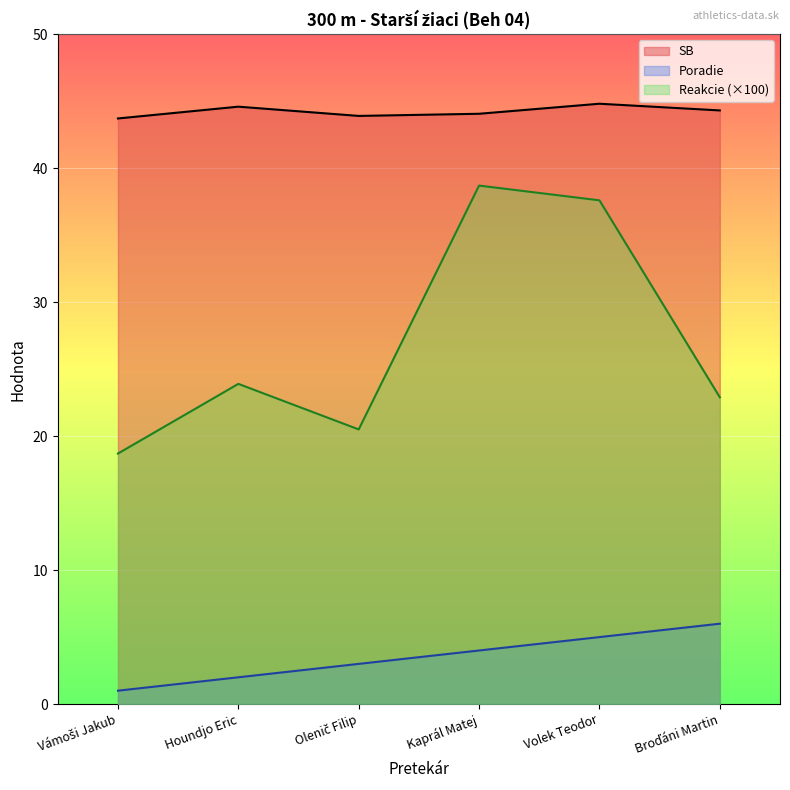

Where does the Poradie series first go above 4?

Volek Teodor